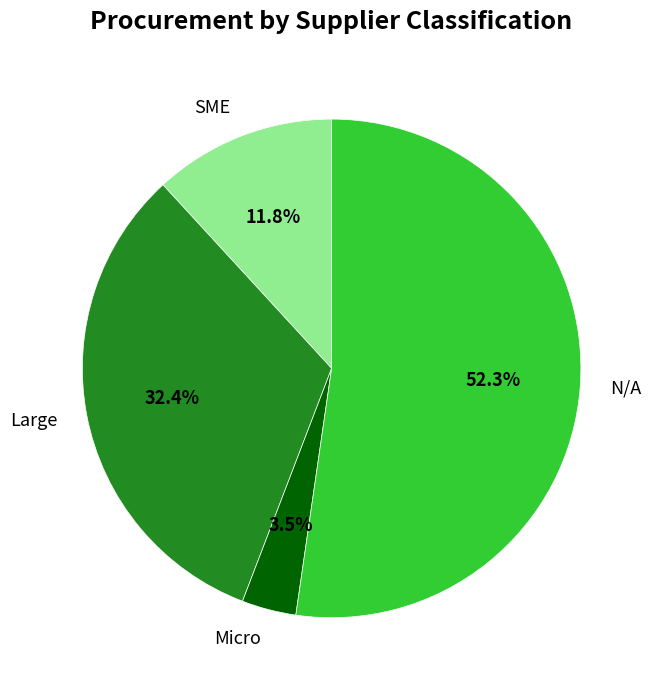

Rank the categories by value from lowest to highest.

Micro, SME, Large, N/A